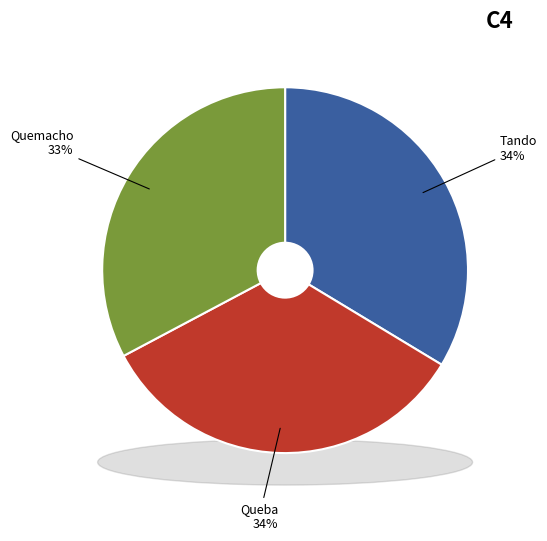

What percentage is NOT represented by Quemacho?

67.2%